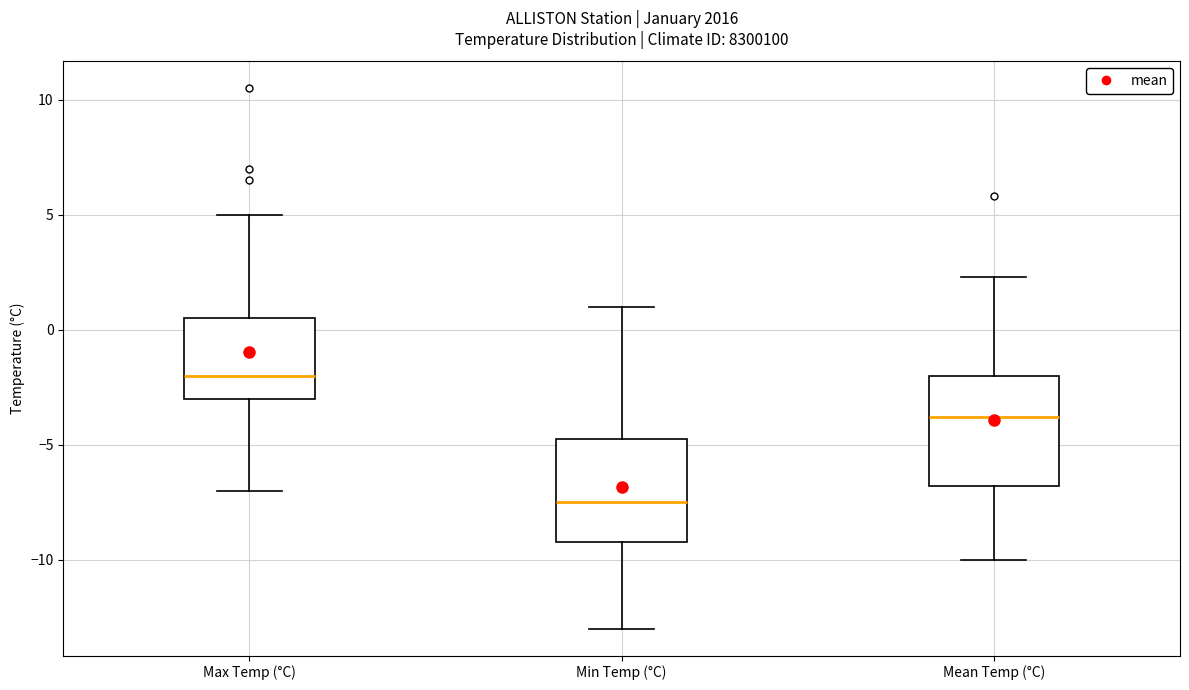

Where is the upper edge of the box for Min Temp (°C) on the y-axis? The values are not printed on the chart, so give them approximately, as read against the axis.

-4.5